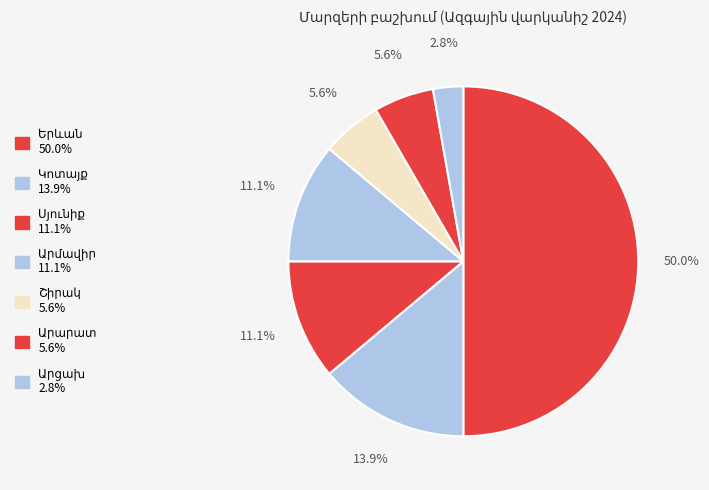

To the nearest percent, what percentage of the pie is Շիրակ?

6%